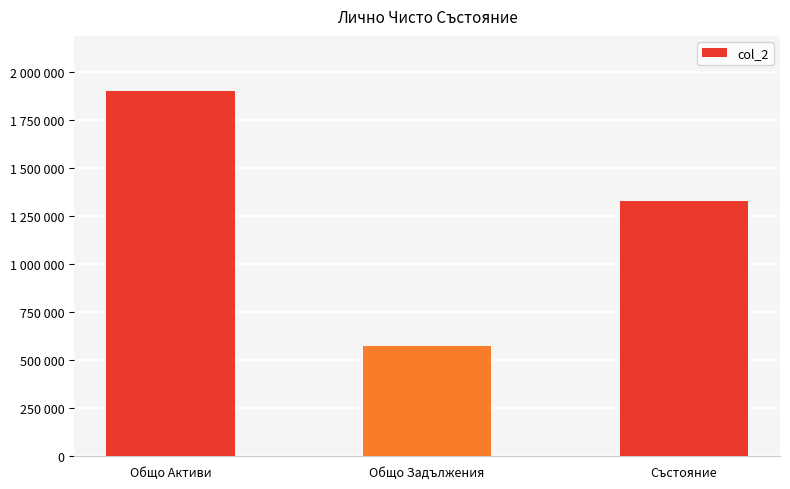

Reading left to right, what are all the values shown in this chart?

1902500	575000	1327500